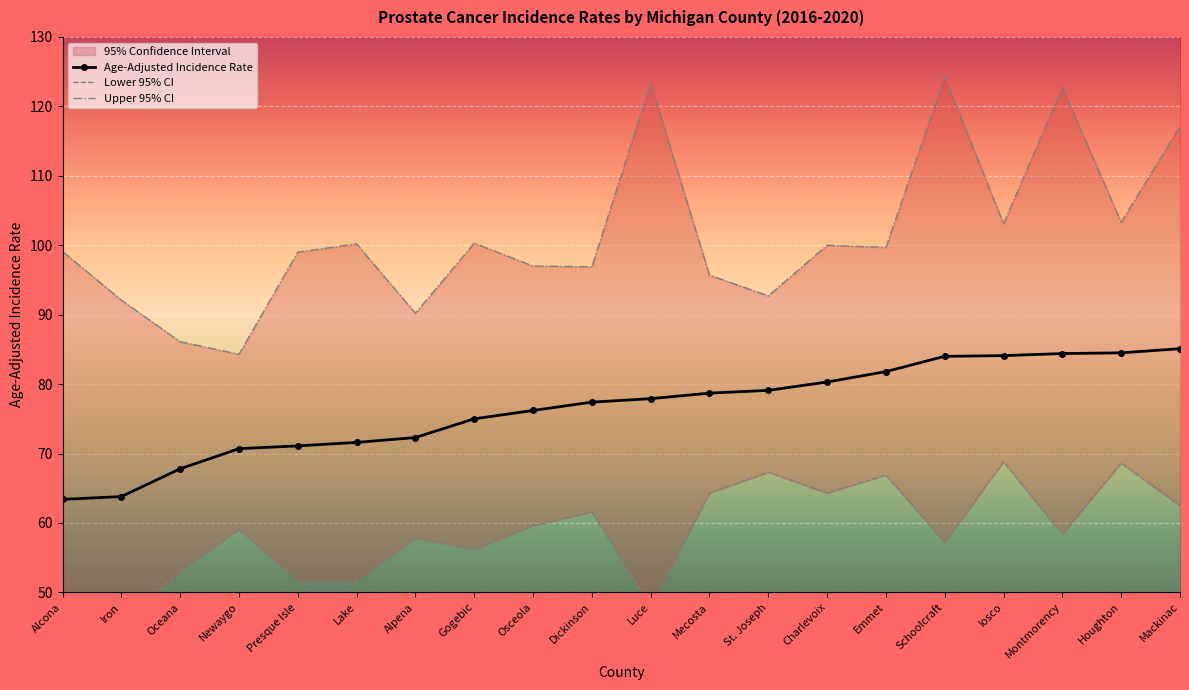

What is the difference between the second highest and minimum values in the Age-Adjusted Incidence Rate series?

21.1